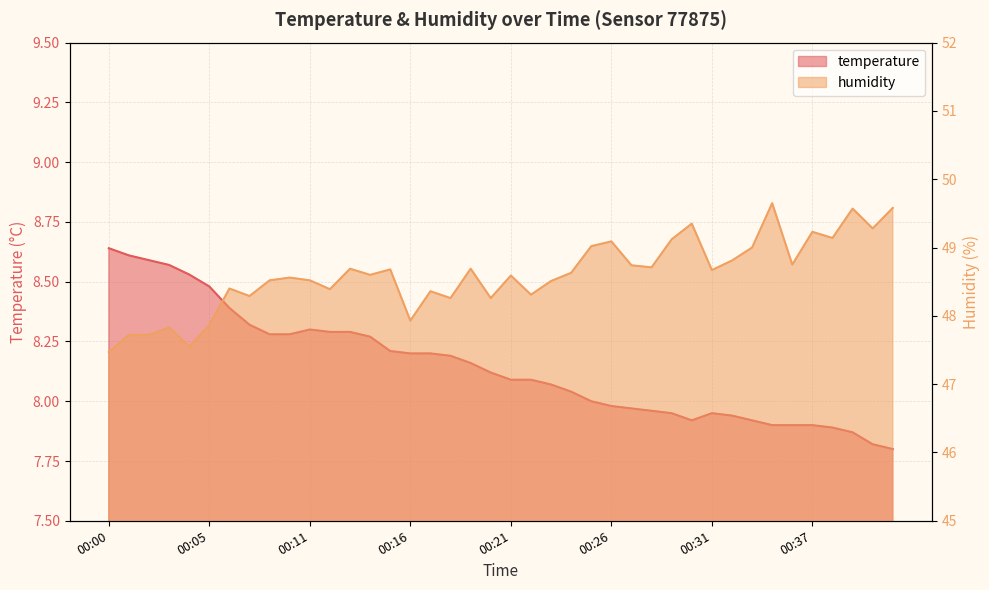

The value of temperature at 00:02 is 3.2. True or false?

False